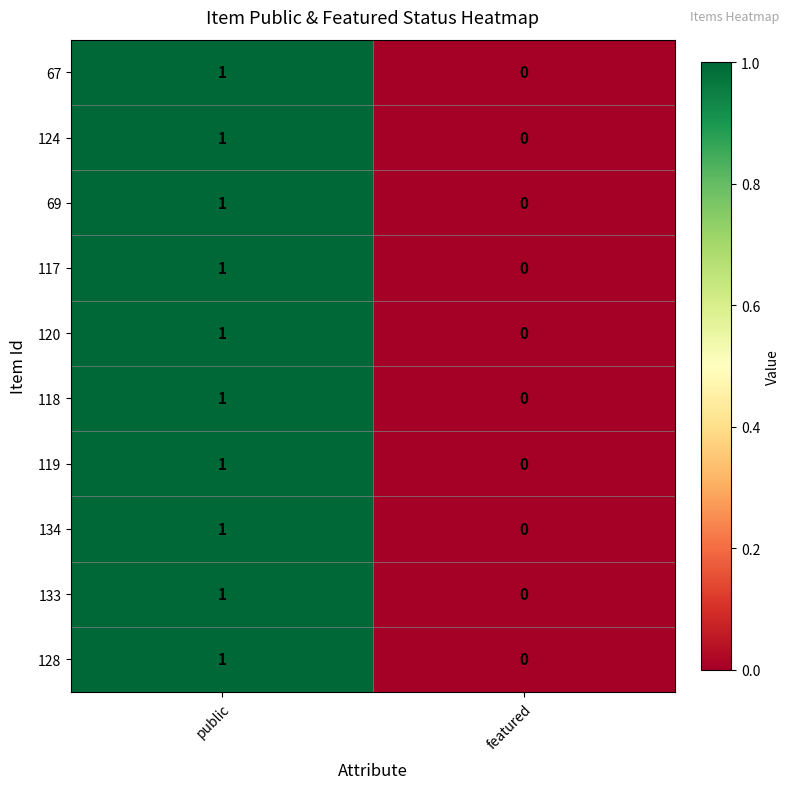

Reading right to left, list all the values displayed in this chart.

67: 0	1
124: 0	1
69: 0	1
117: 0	1
120: 0	1
118: 0	1
119: 0	1
134: 0	1
133: 0	1
128: 0	1